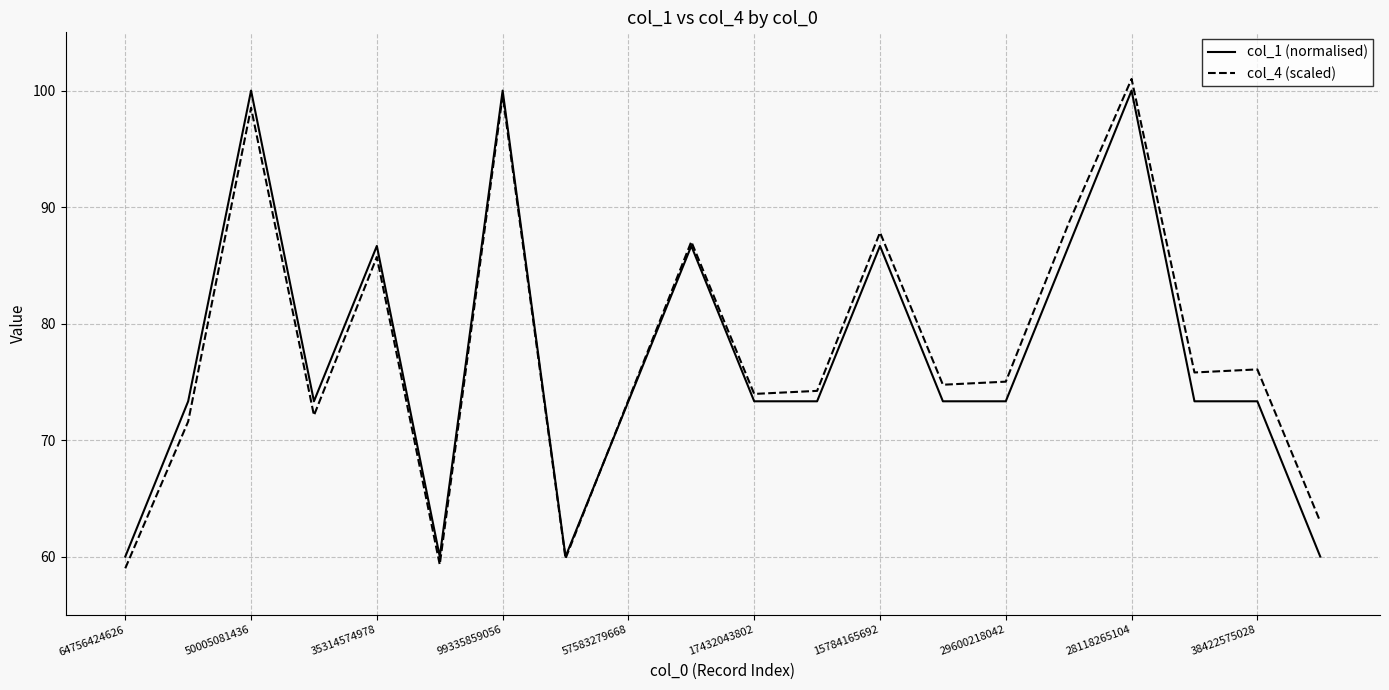

Rank the series by their average value, from highest to lowest.

col_4 (scaled), col_1 (normalised)